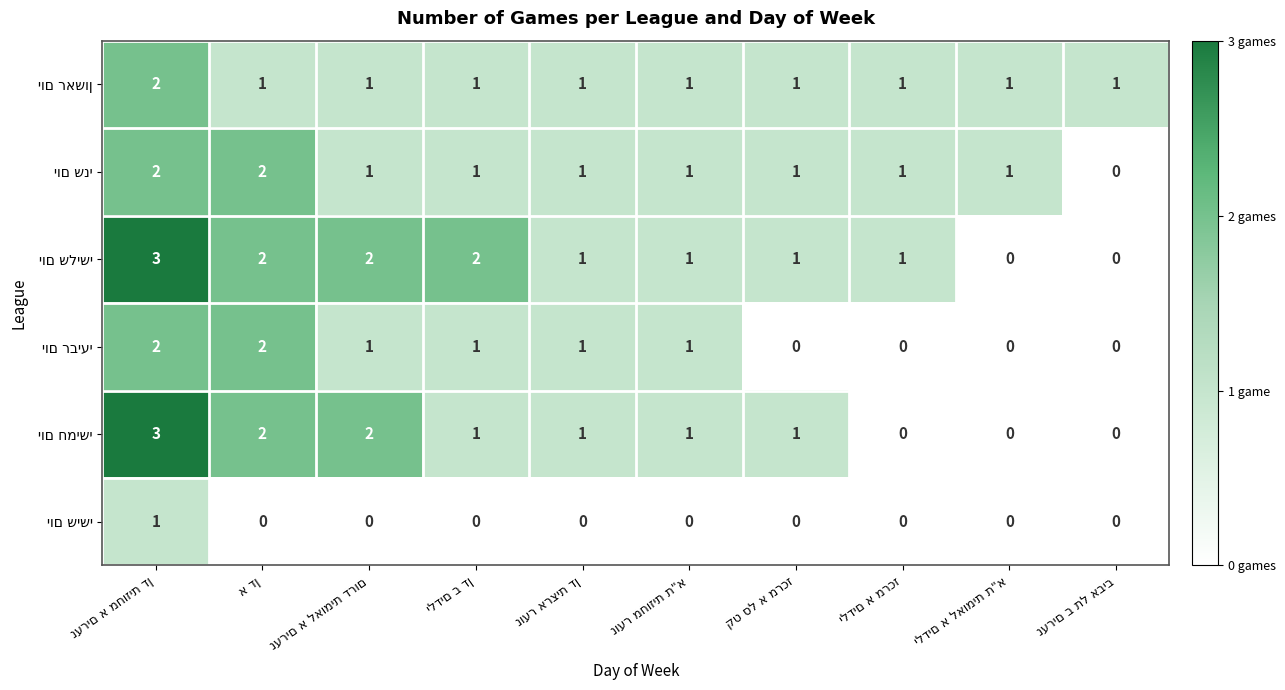

What is the maximum value shown in the chart?

3